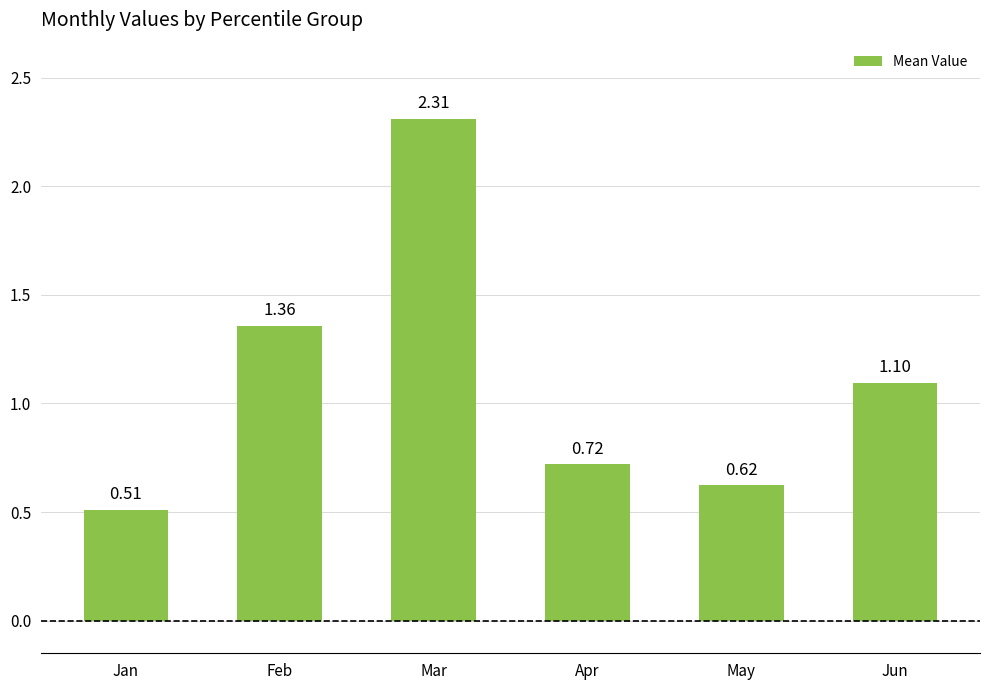

Which label corresponds to the largest value in the chart?

Mar